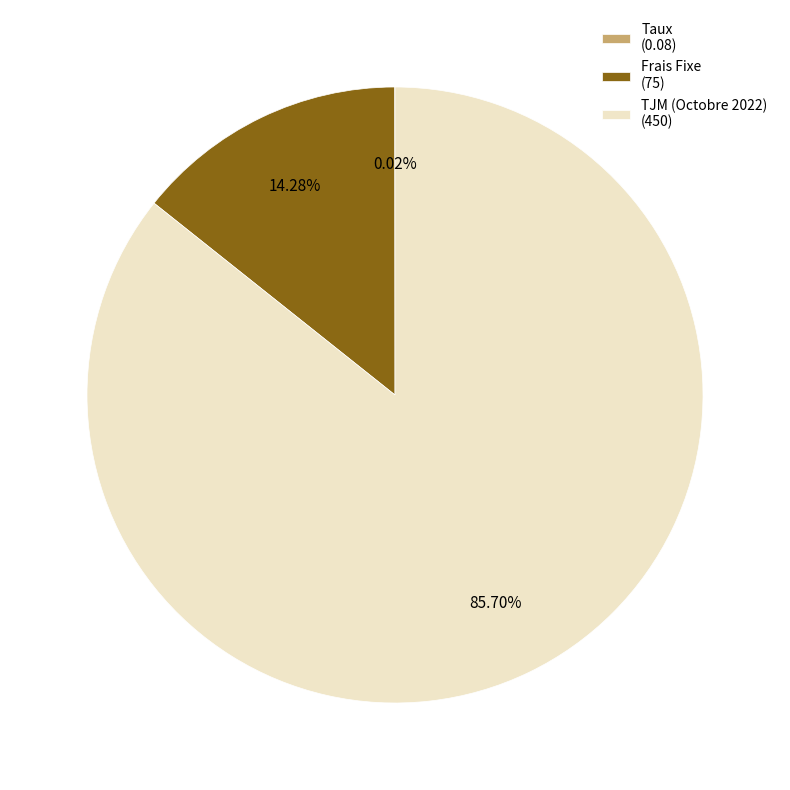

Is there any slice that represents more than half of the pie?

Yes